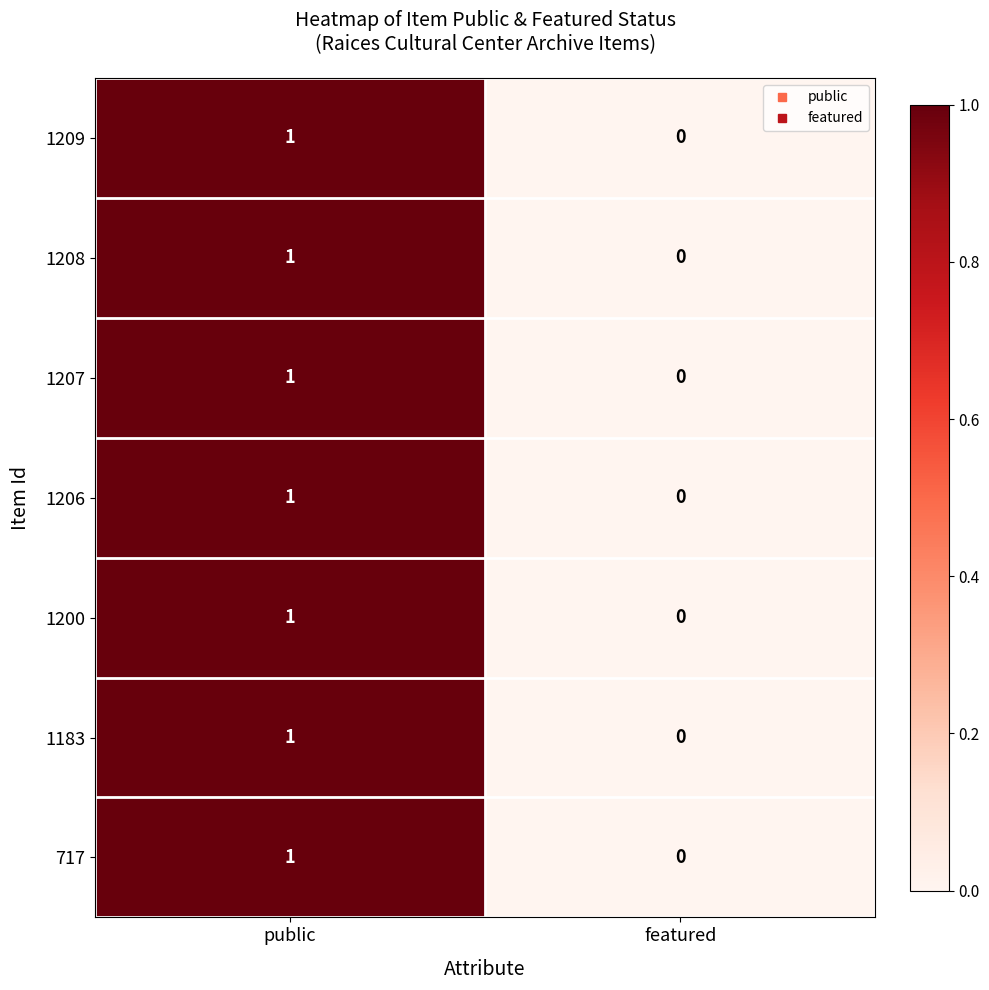

The 1209 series shows 0 at featured. True or false?

True